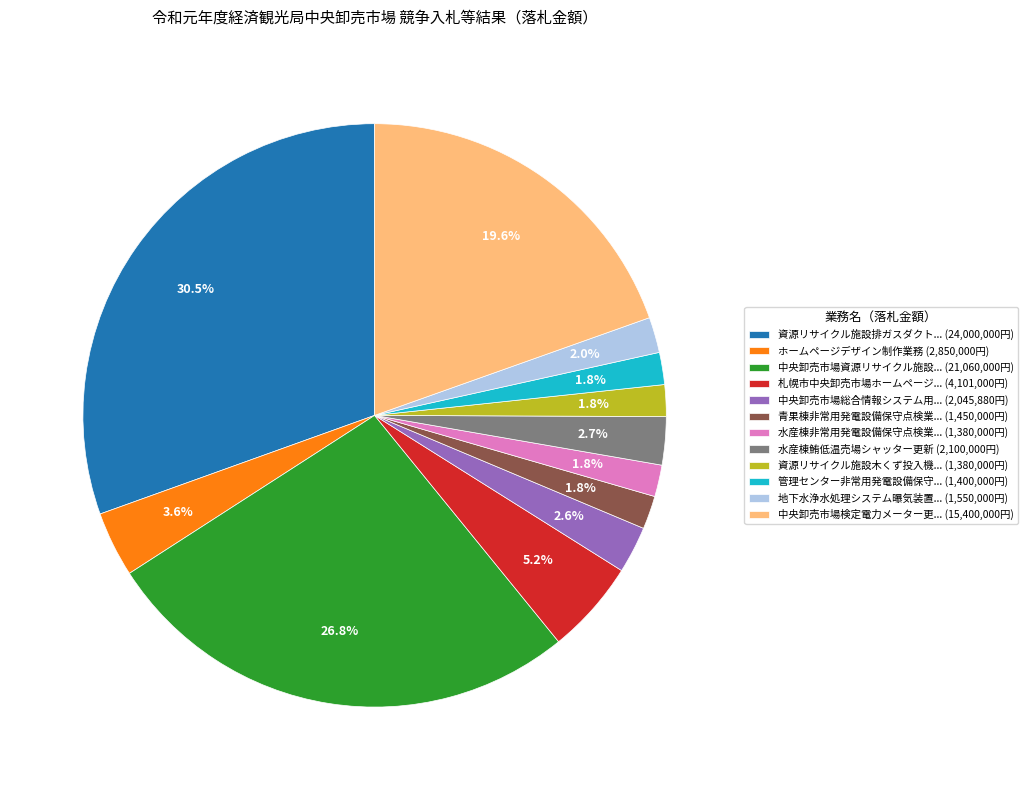

Which slice is the largest?

資源リサイクル施設排ガスダクト... (24,000,000円)